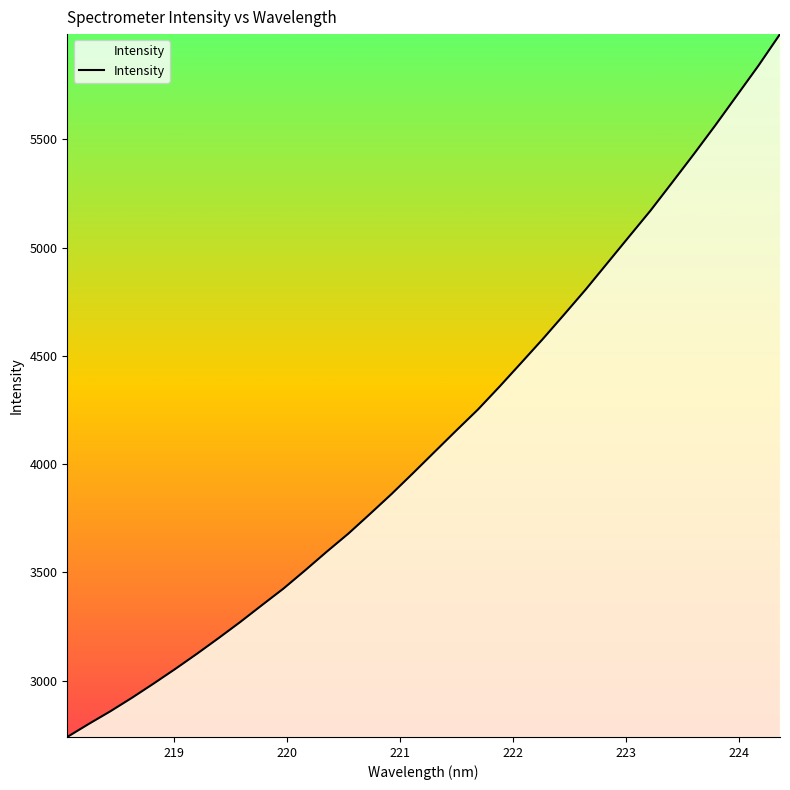

What is the greatest value displayed?

5985.5